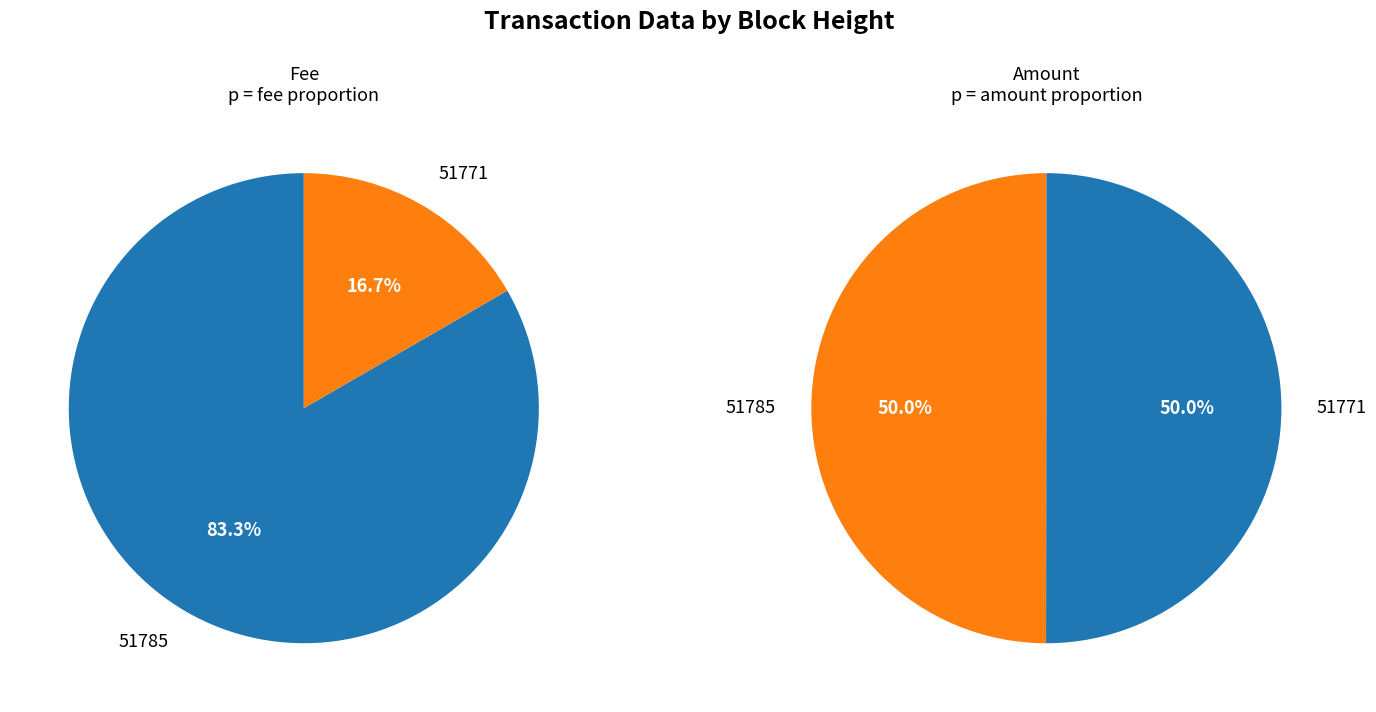

Which category accounts for the majority?

51785